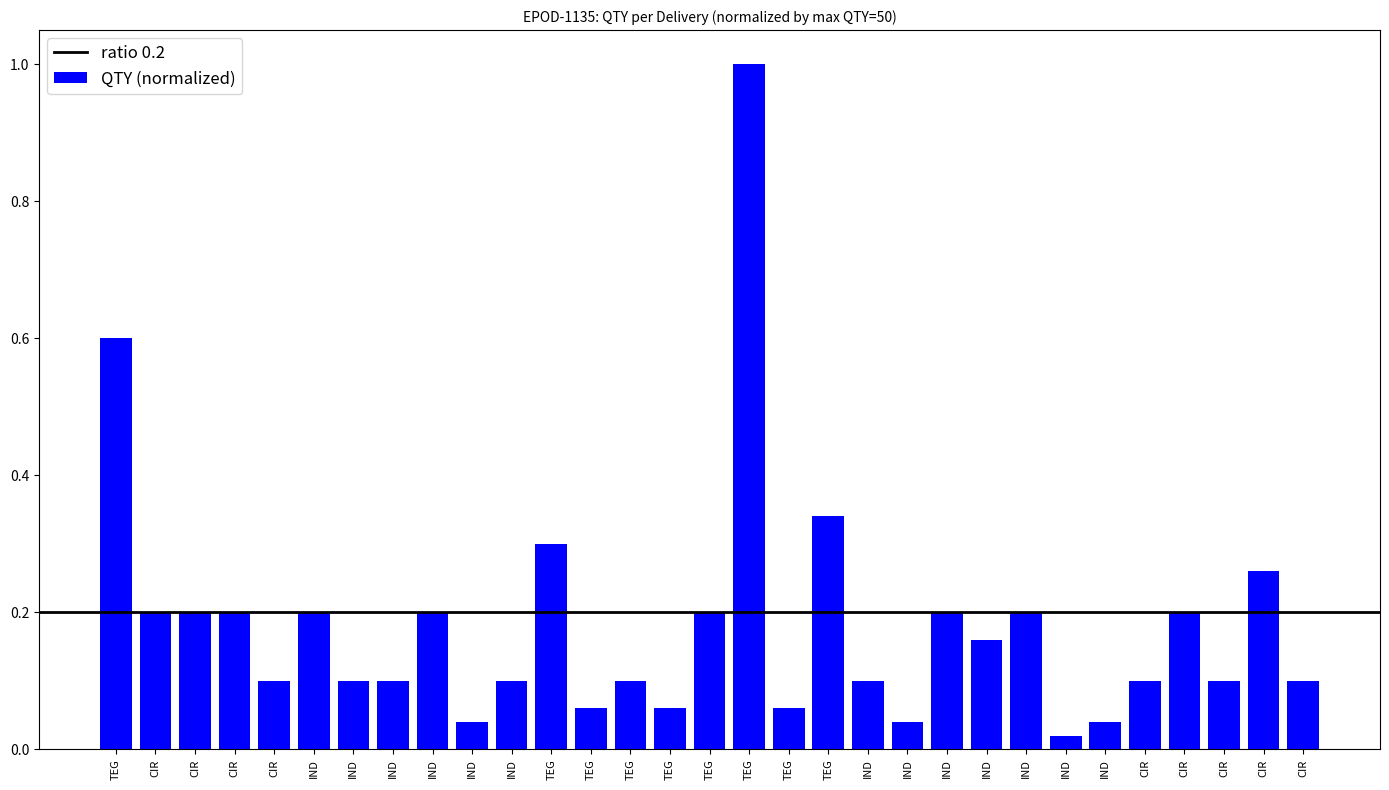

Does the chart contain stacked bars?

No